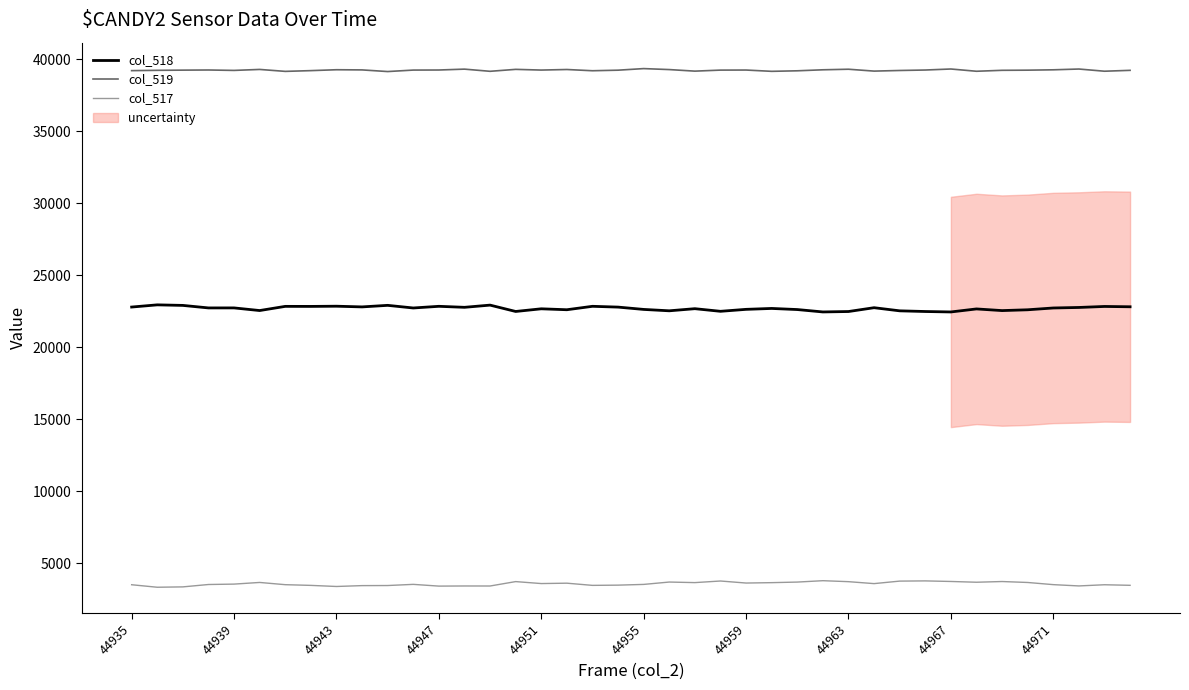

True or false: col_517 and col_518 intersect in this chart.

False